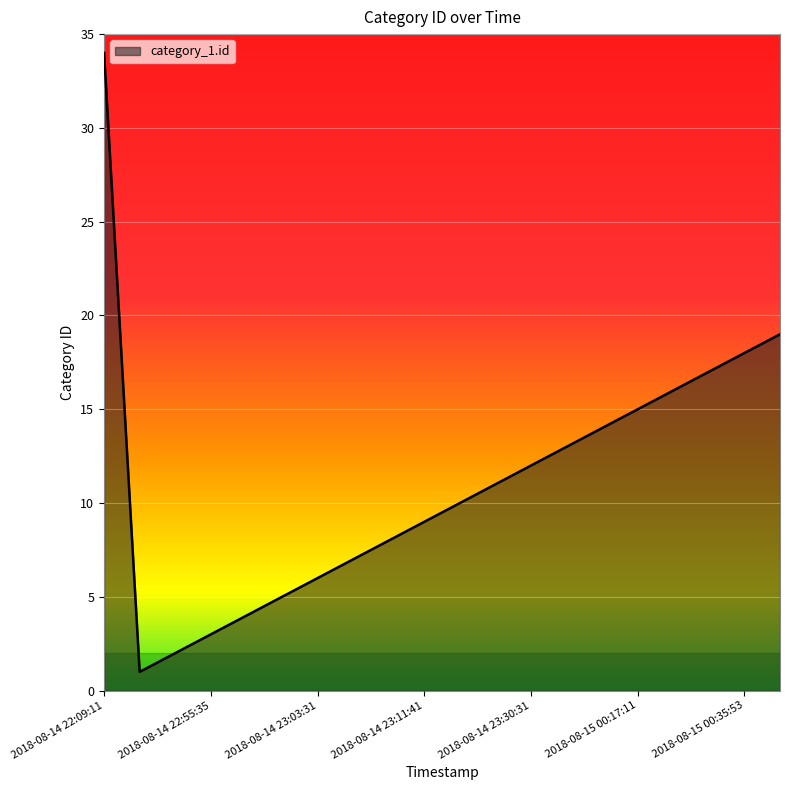

What is the maximum value shown in the chart?

34